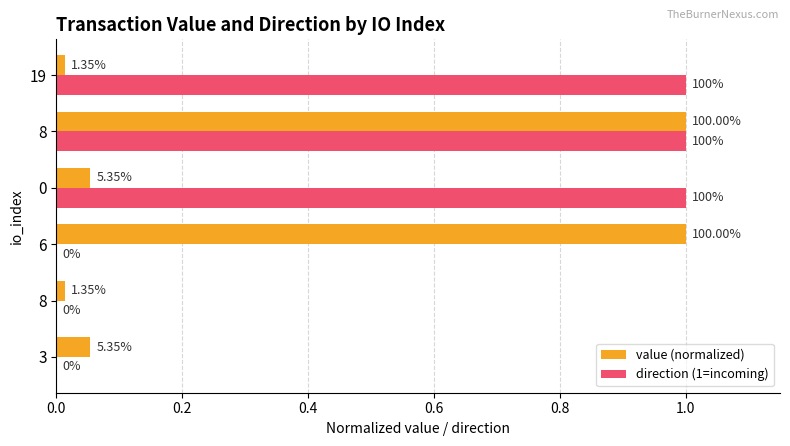

What are all the series names shown in the legend?

value (normalized), direction (1=incoming)